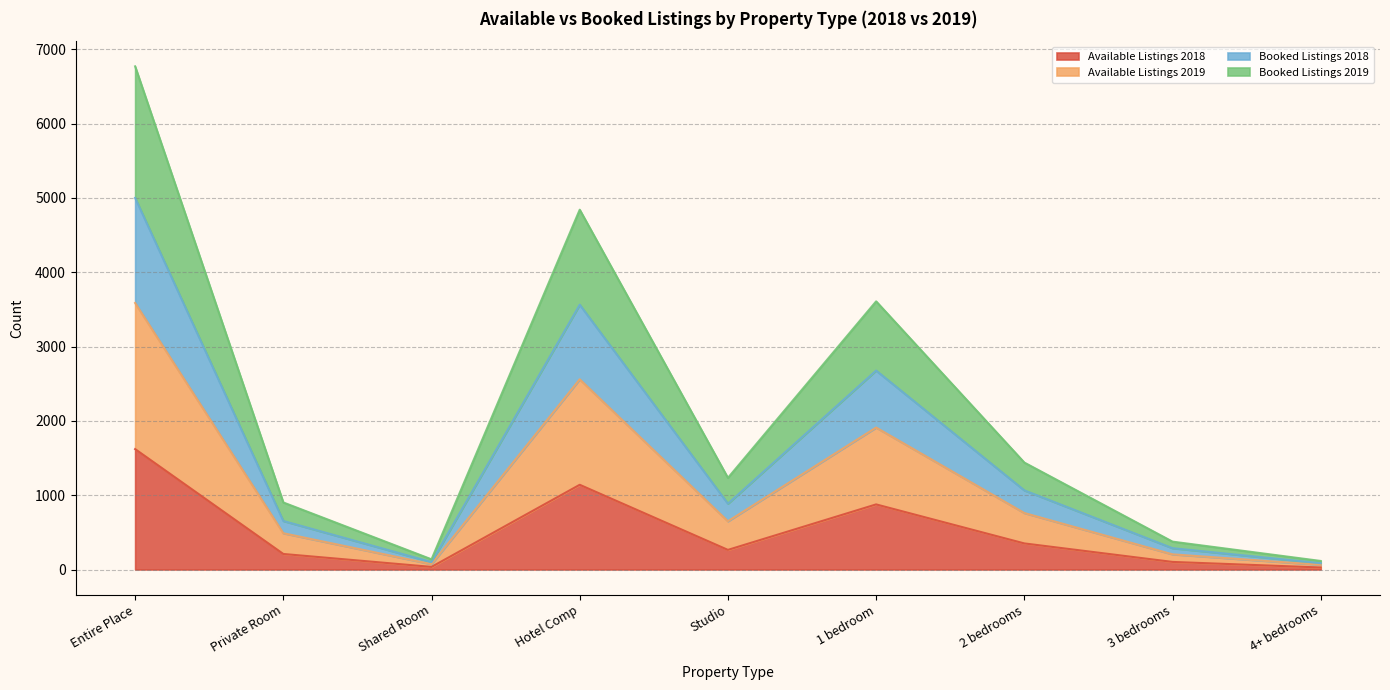

At which category is the sum across all series the highest?

Entire Place